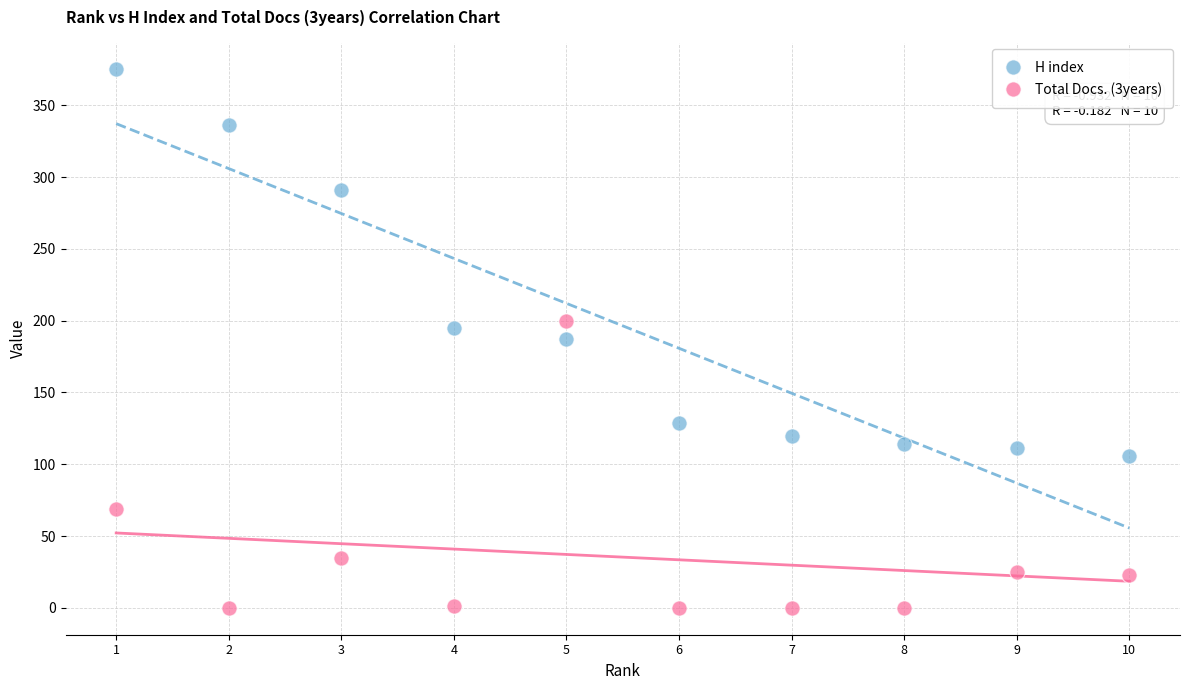

Which series has the largest Y range (max minus min)?

H index